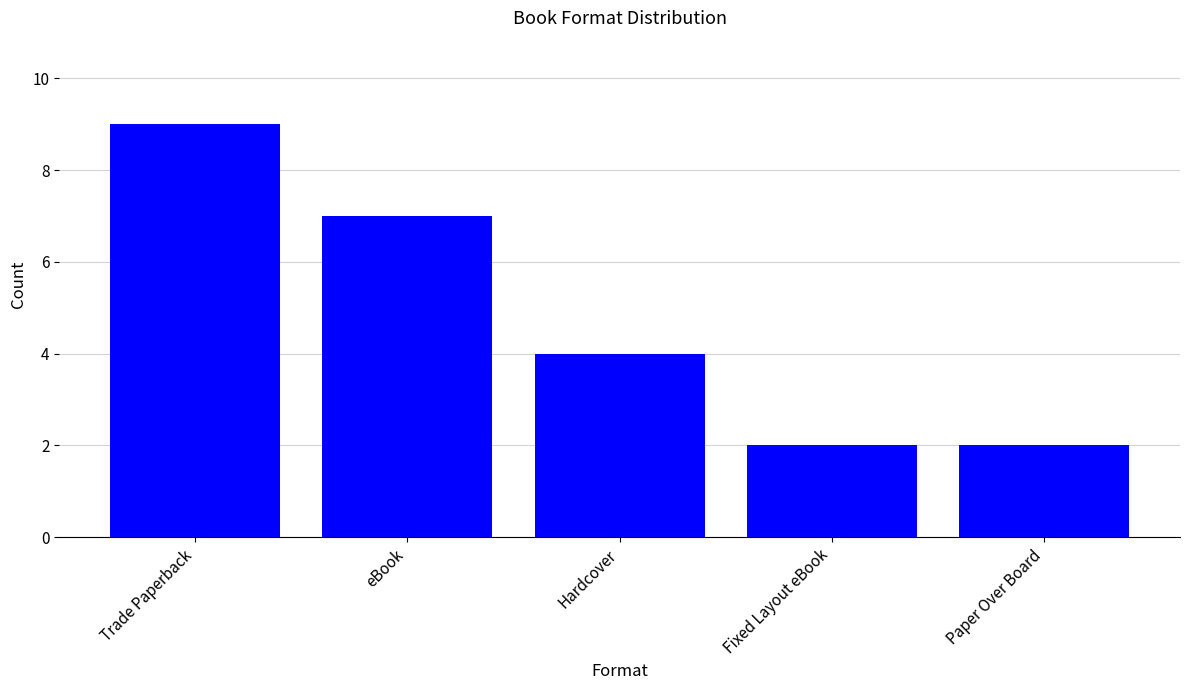

Between eBook and Trade Paperback, which is larger?

Trade Paperback